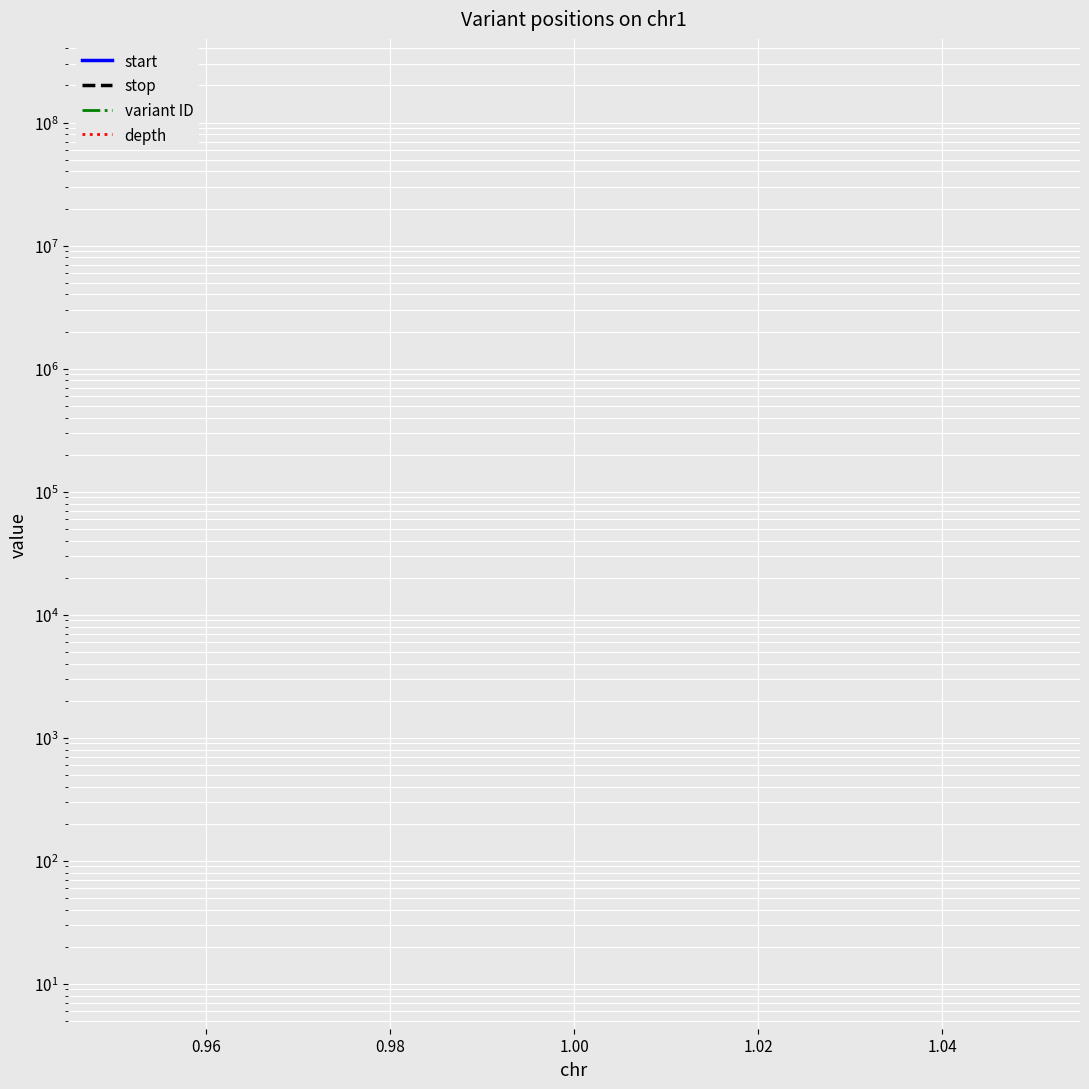

Does the chart display data point markers on the line(s)?

No